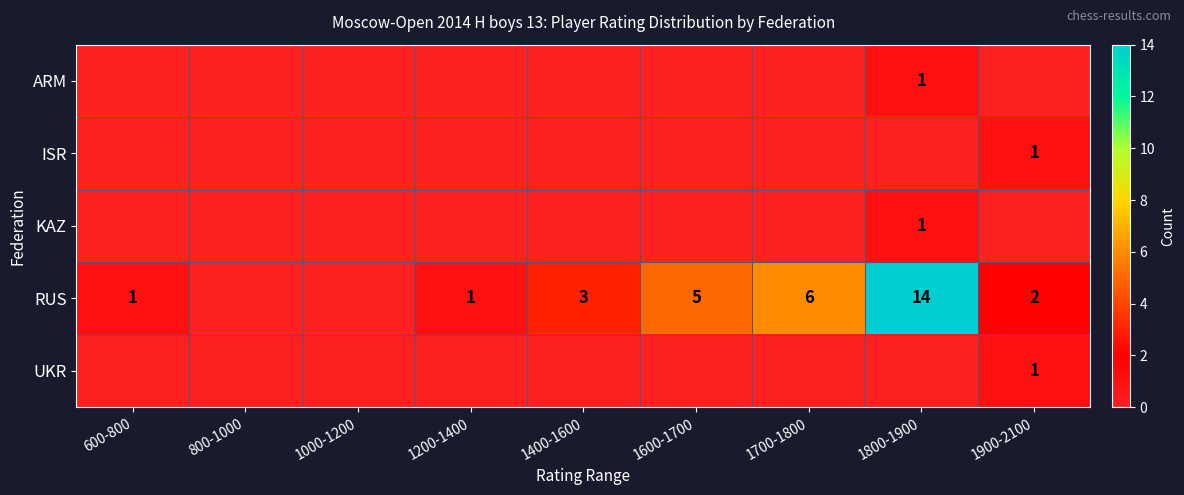

True or false: RUS has a value of 0 at 600-800.

False